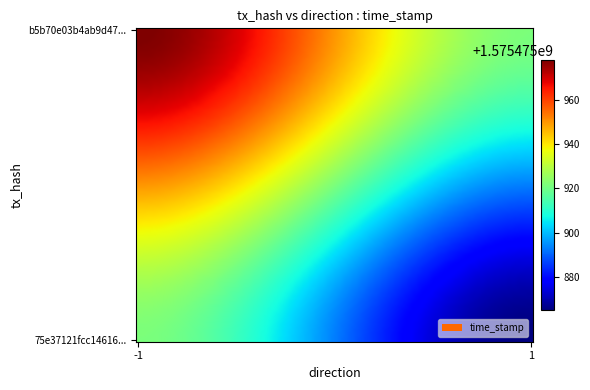

Which series changed the most between direction and time_stamp?

b5b70e03b4ab9d4791f5ae9d65adab1b4def026